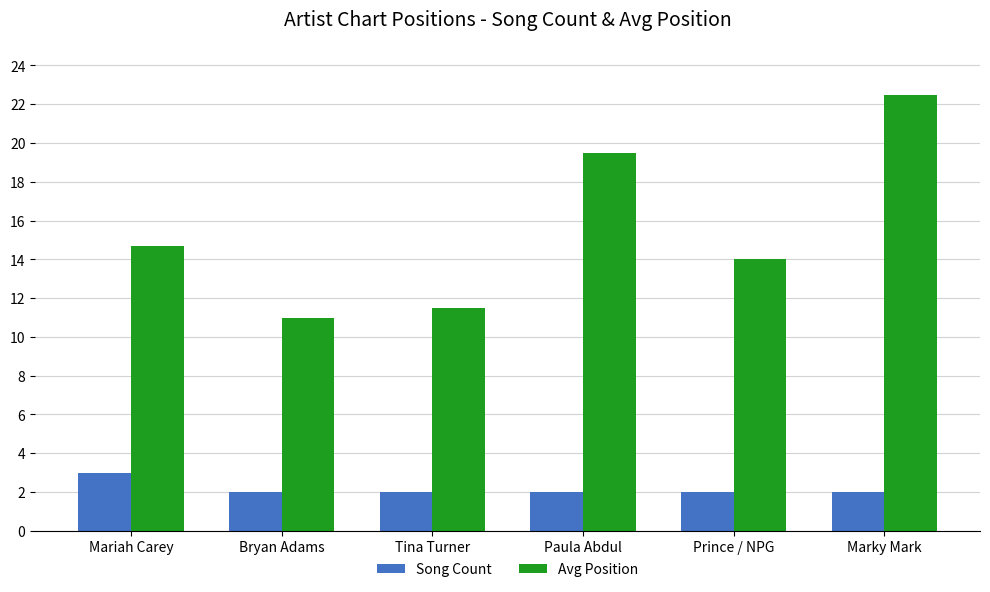

Which series has the largest range (max minus min)?

Avg Position